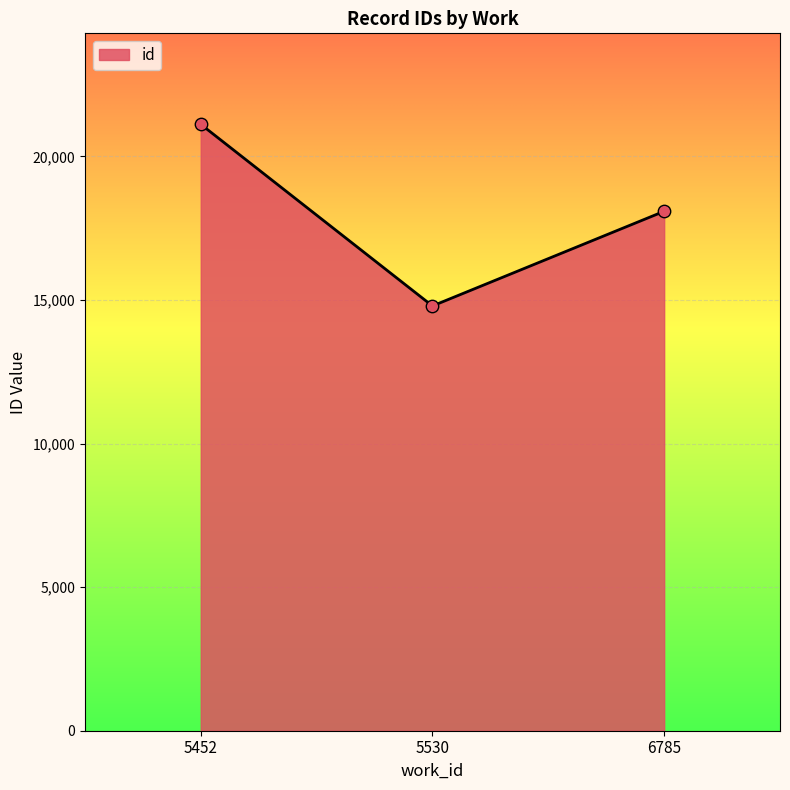

Which has a higher value, 6785 or 5452?

5452